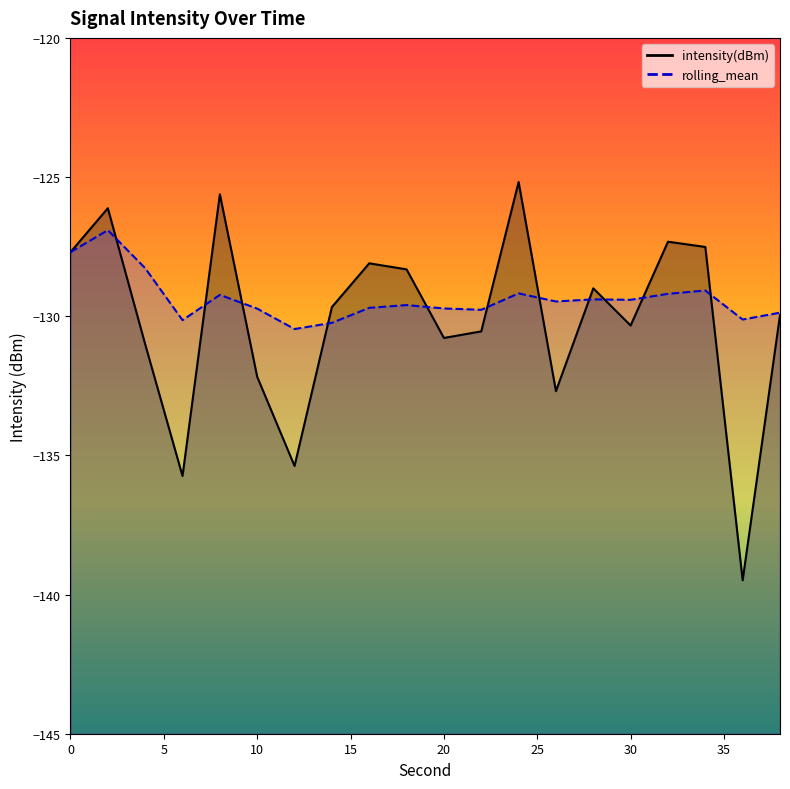

The intensity(dBm) series shows -77.2 at 6. True or false?

False